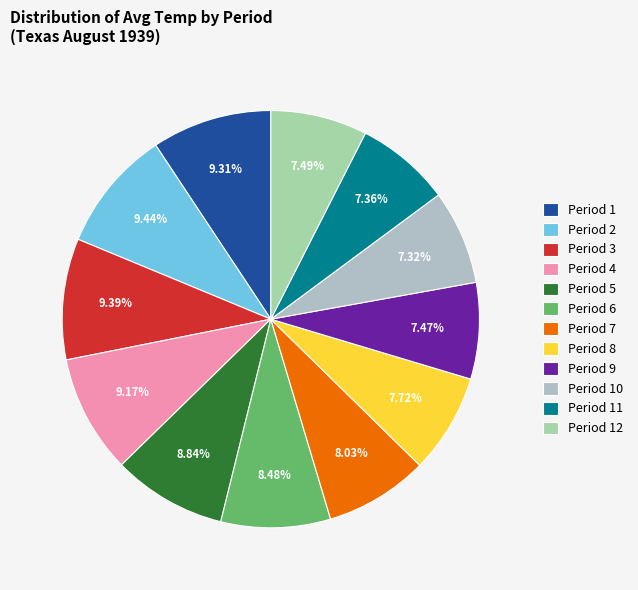

The Period 2 slice represents 21% of the pie. True or false?

False